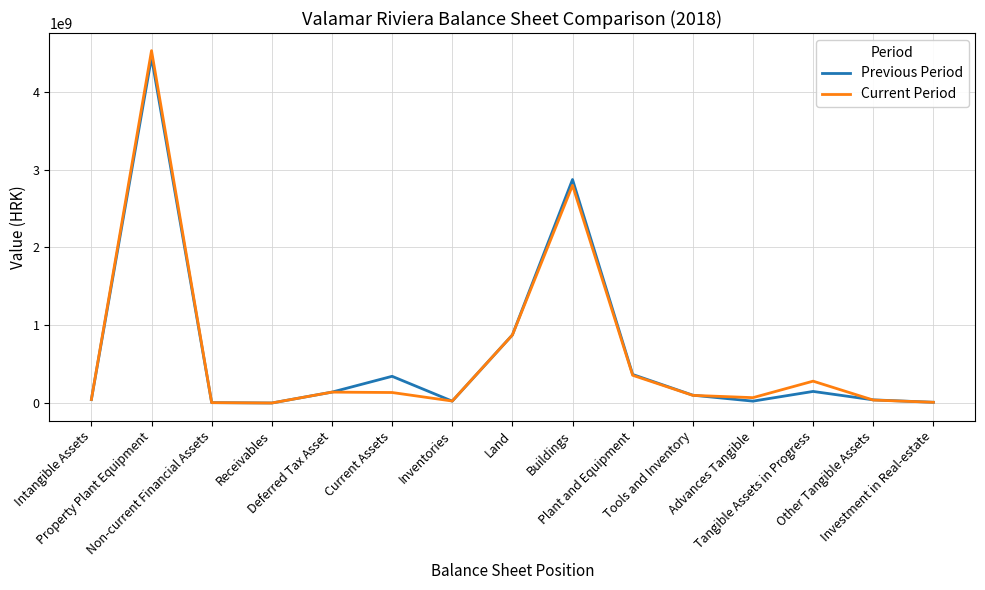

Is it true that Previous Period equals 140663699.0 at Deferred Tax Asset?

True